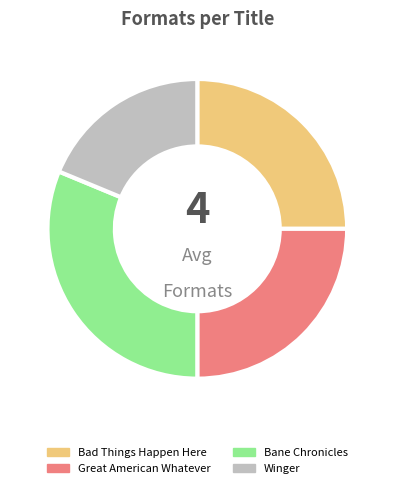

True or false: Bane Chronicles accounts for 39% of the total.

False